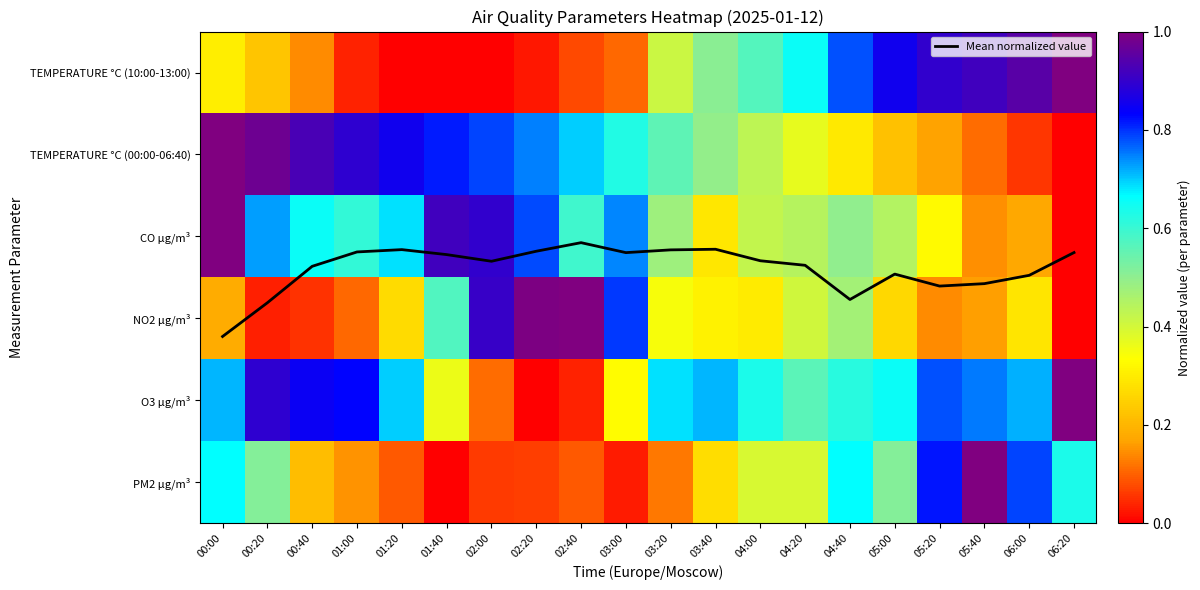

What is the sum of the TEMPERATURE °C (00:00-06:40) values at 06:00 and 06:20?

0.1